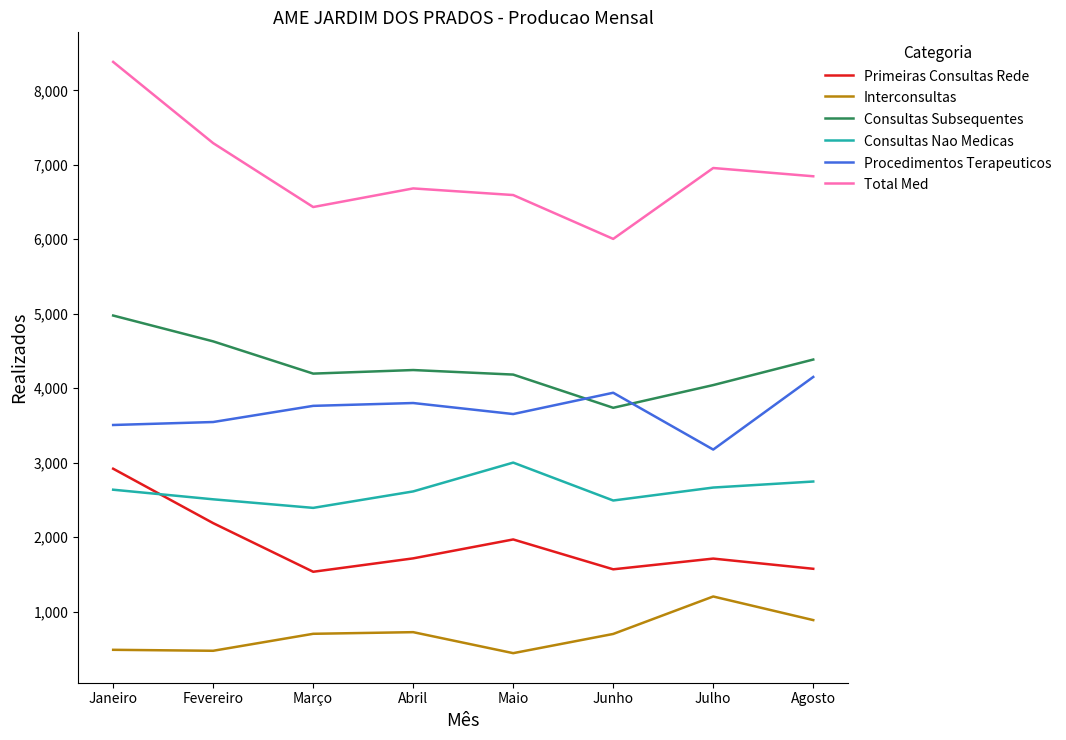

What position from the left is Maio?

5